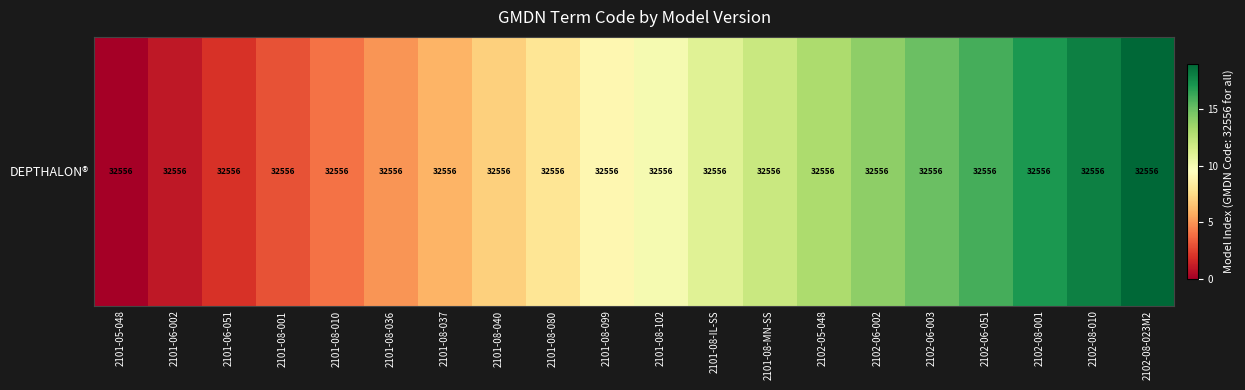

Where is the data nearest to the value 9?

2101-08-099